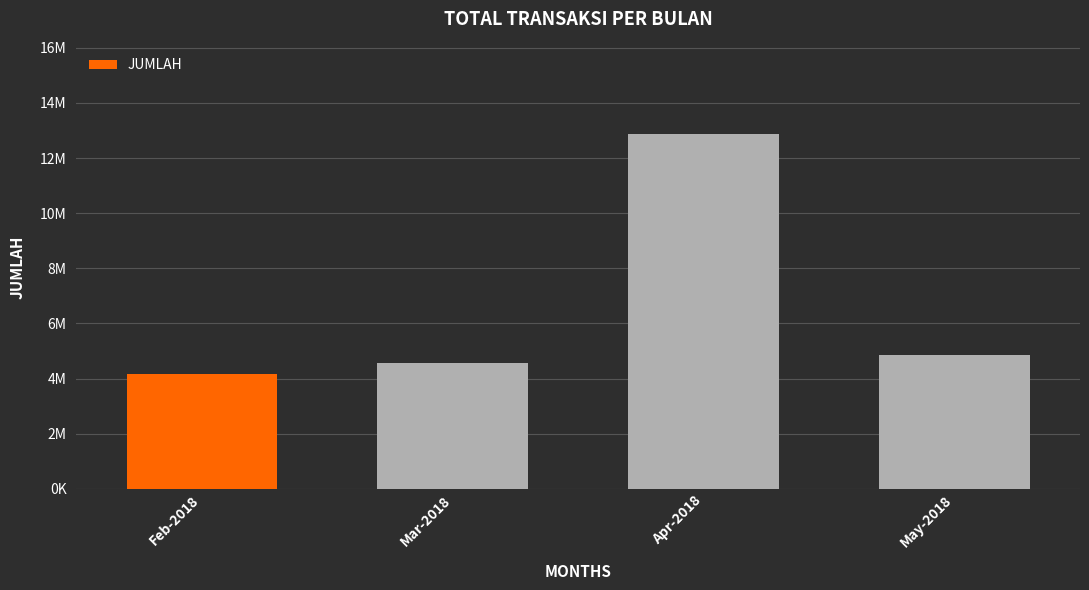

Reading left to right, extract all data points from this chart.

Feb-2018=4179052	Mar-2018=4551465	Apr-2018=12856826	May-2018=4856638